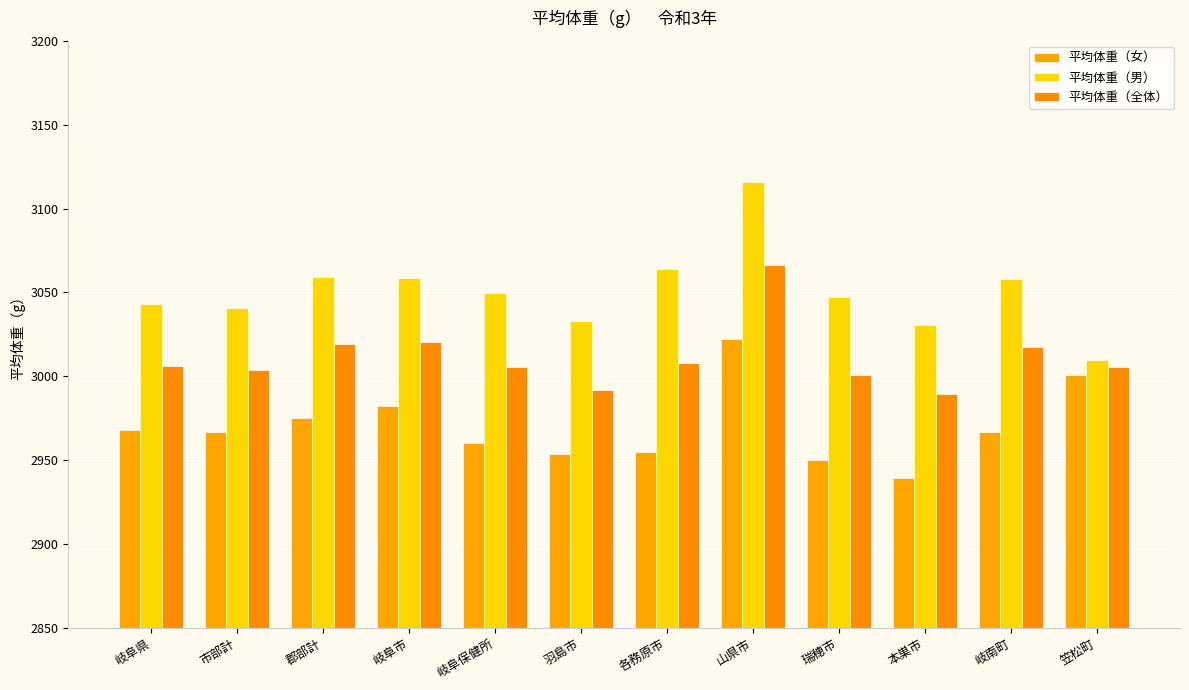

Are the bars horizontal?

No